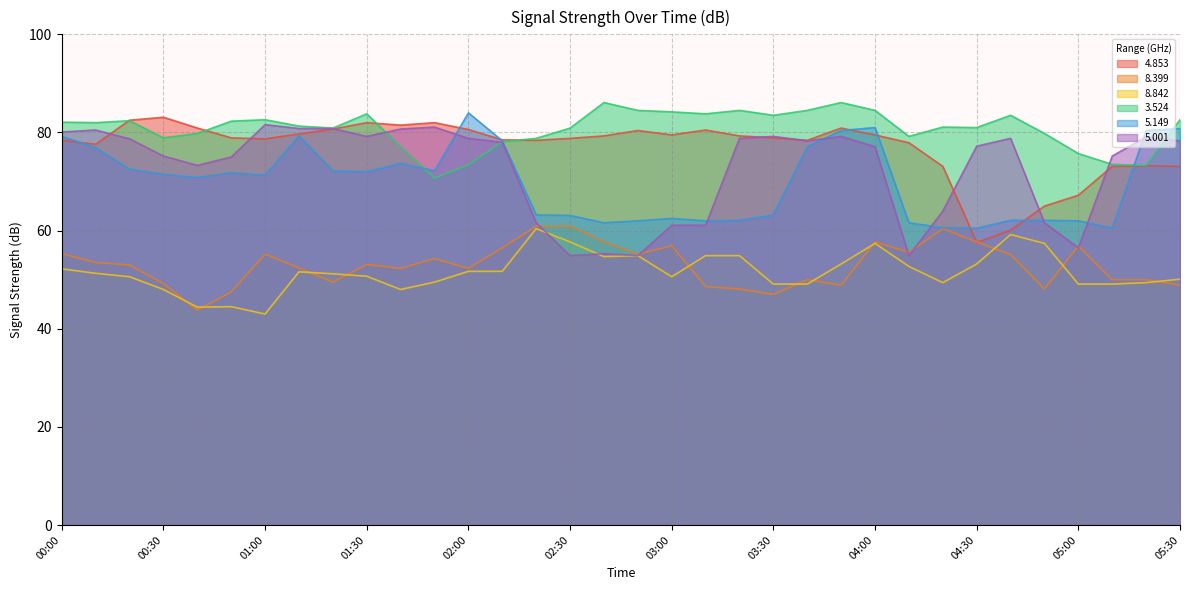

At which category is the sum across all series the highest?

04:00